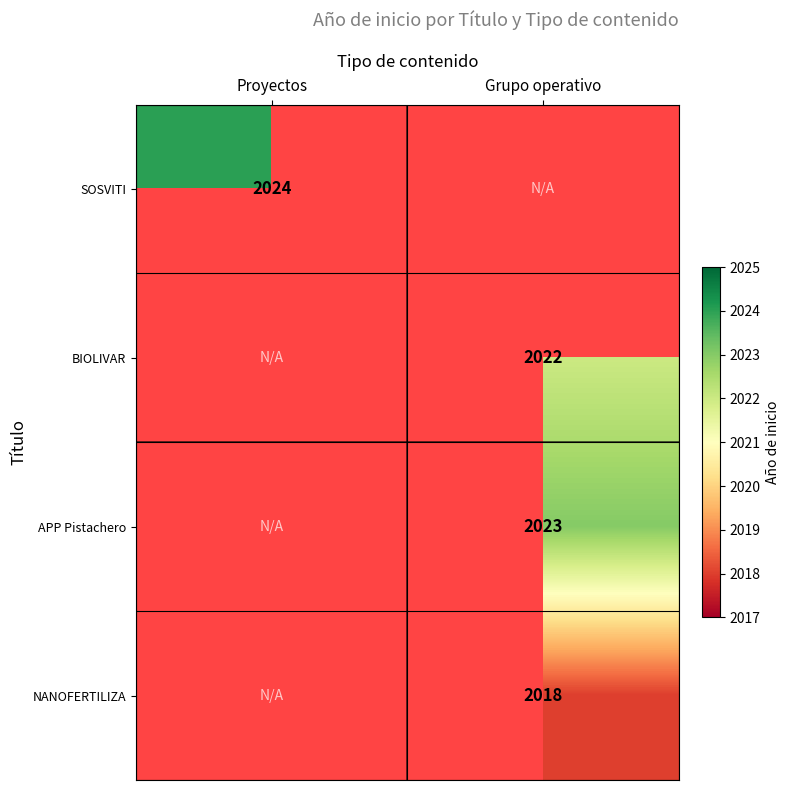

The SOSVITI series shows 767 at Proyectos. True or false?

False